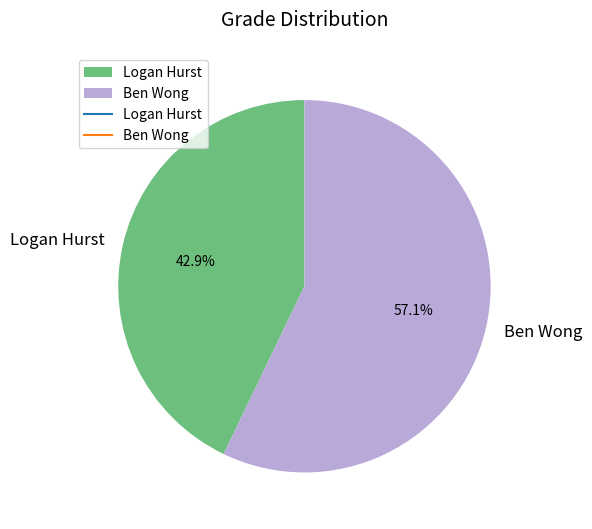

True or false: Ben Wong accounts for 57% of the total.

True